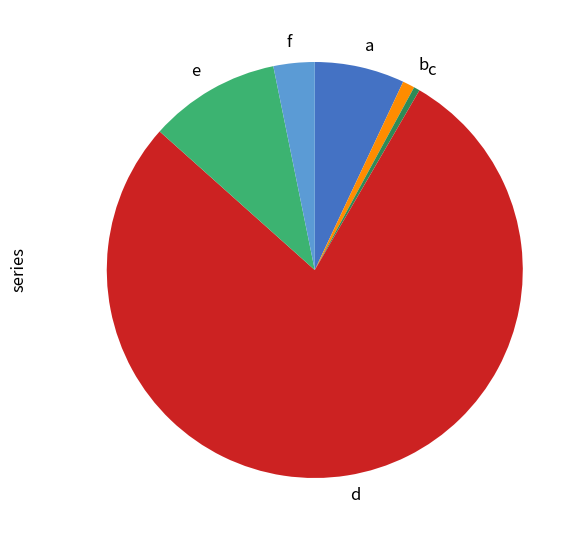

Is there any slice that represents more than half of the pie?

Yes